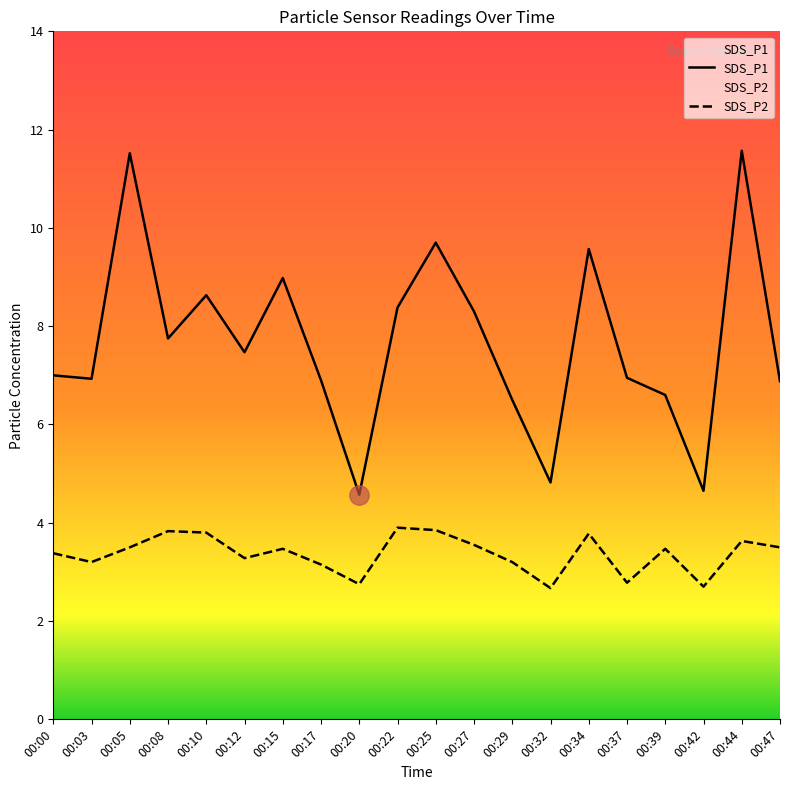

Reading left to right, extract all data points from this chart.

SDS_P1: 7.0	6.9	11.5	7.8	8.6	7.5	9.0	6.9	4.6	8.4	9.7	8.3	6.5	4.8	9.6	7.0	6.6	4.7	11.6	6.9
SDS_P2: 3.4	3.2	3.5	3.8	3.8	3.3	3.5	3.1	2.8	3.9	3.9	3.5	3.2	2.7	3.8	2.8	3.5	2.7	3.6	3.5